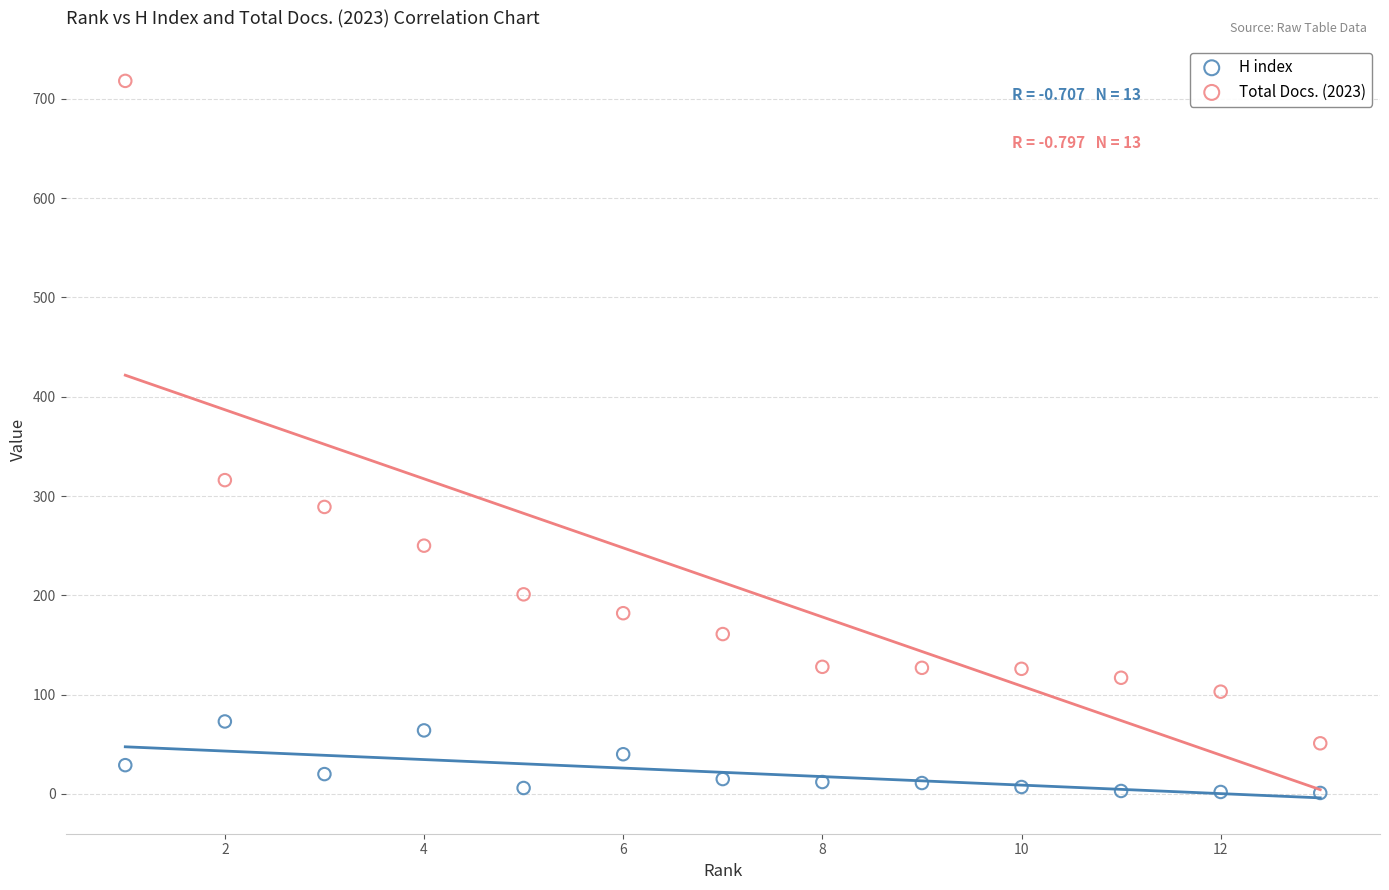

Which series has the widest spread of Y values?

Total Docs. (2023)